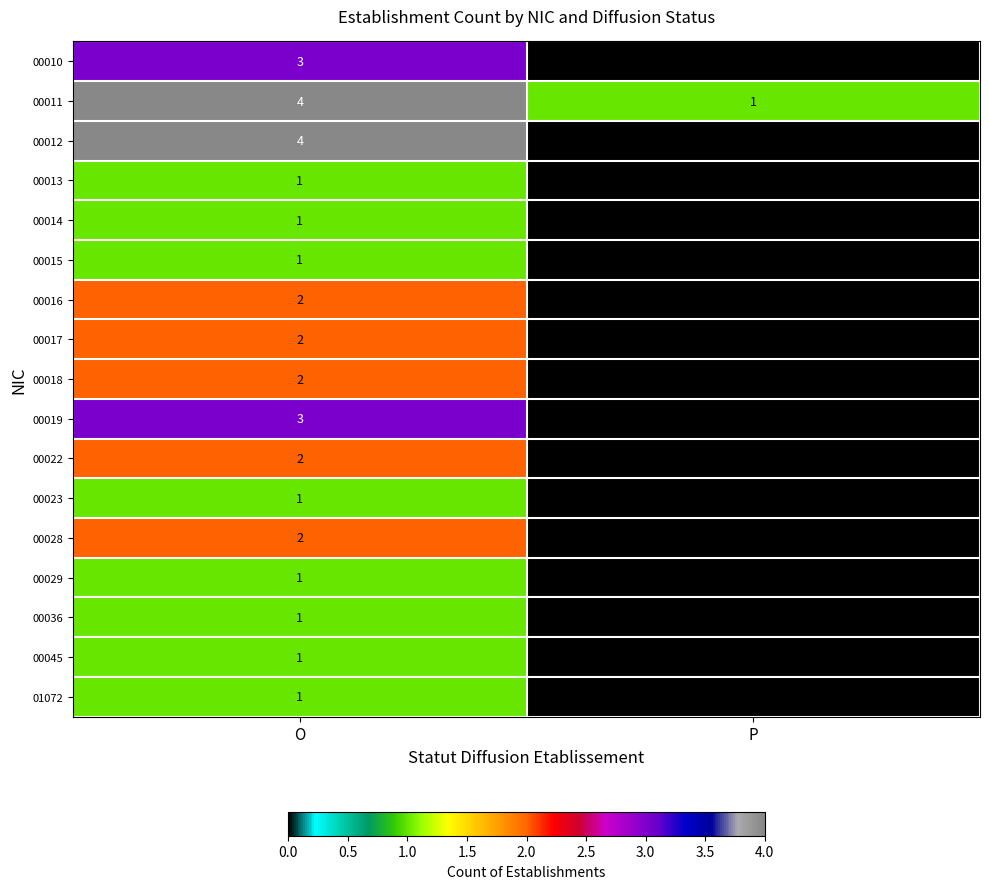

Which category has the lowest value in the 00017 series?

P